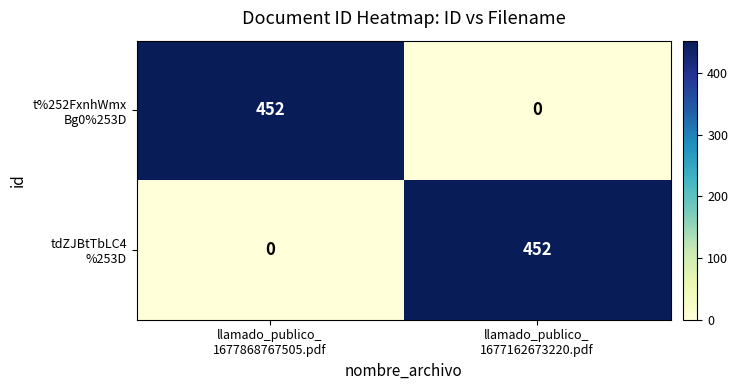

How many distinct data groups are displayed?

2